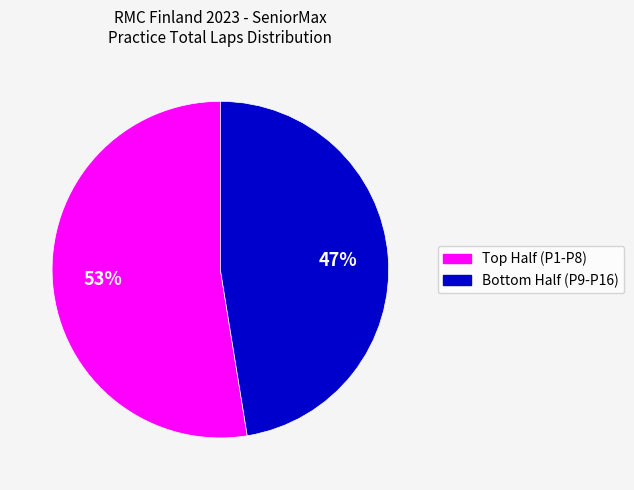

Does any single category account for the majority?

Yes